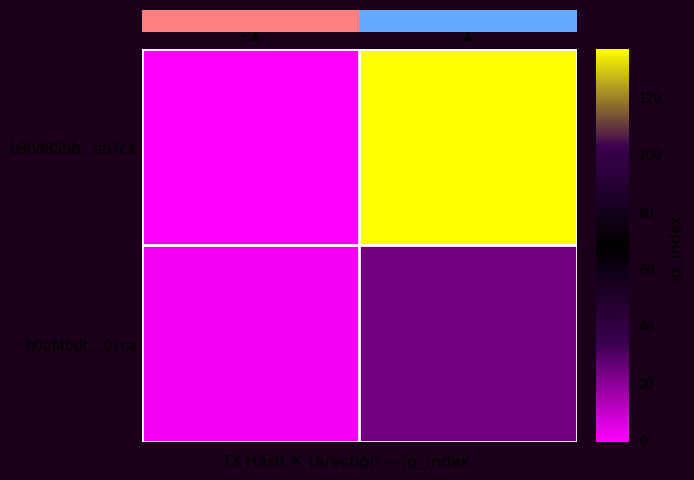

What is the difference between the highest and lowest values at 1?

113